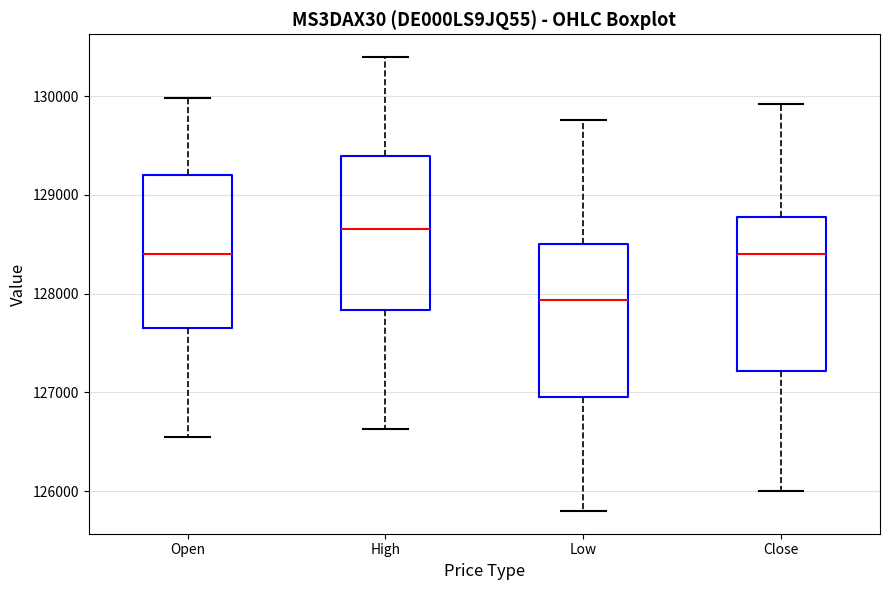

Reading left to right, read every box against the y-axis: the position of its median line, the range the box covers, and the ends of its whiskers. The values are not printed on the chart, so give them approximately, as read against the axis.

Open: median 128400, box 127700 to 129200, whiskers 126500 to 130000
High: median 128700, box 127800 to 129400, whiskers 126600 to 130400
Low: median 127900, box 127000 to 128500, whiskers 125800 to 129800
Close: median 128400, box 127200 to 128800, whiskers 126000 to 129900